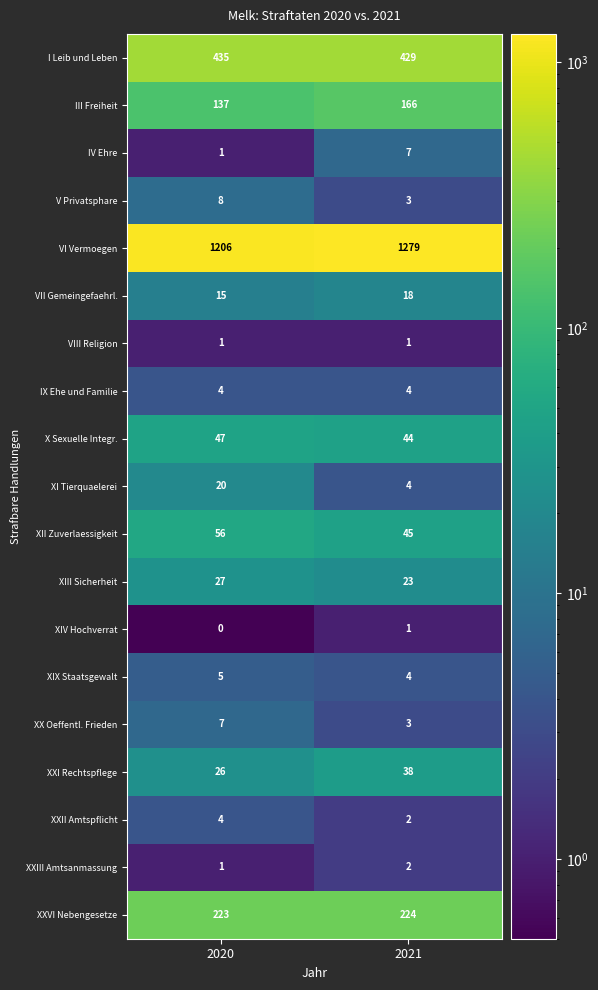

Which series has the largest total across all categories?

VI Vermoegen